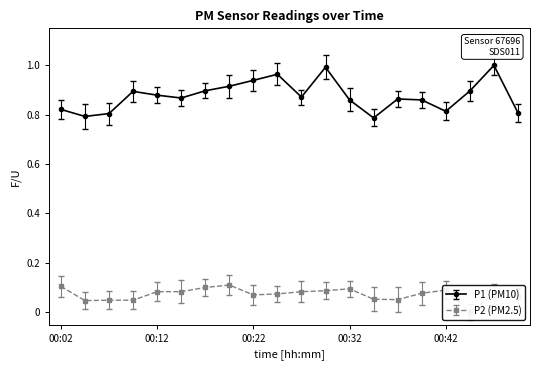

True or false: P1 has a value of 0.3 at 00:27.

False